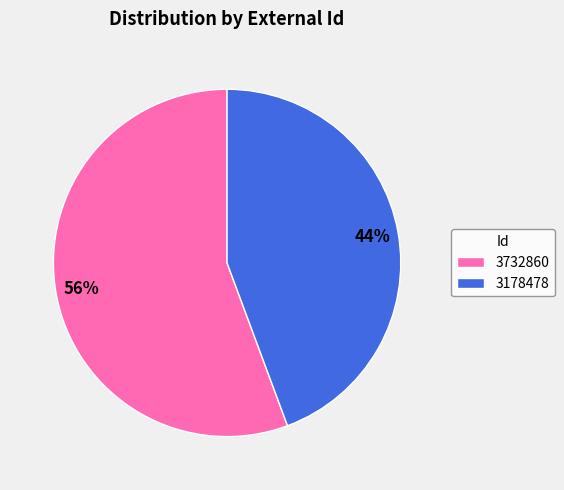

Which has a higher value, 3178478 or 3732860?

3732860